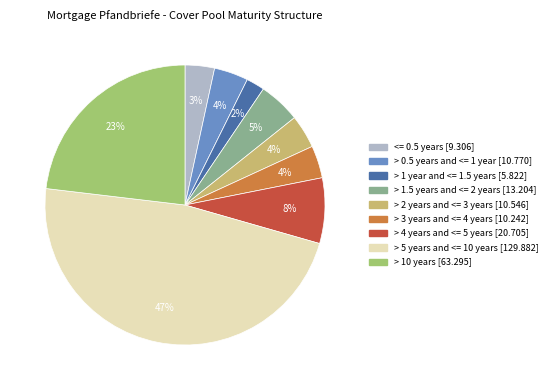

Count the number of slices in the pie.

9